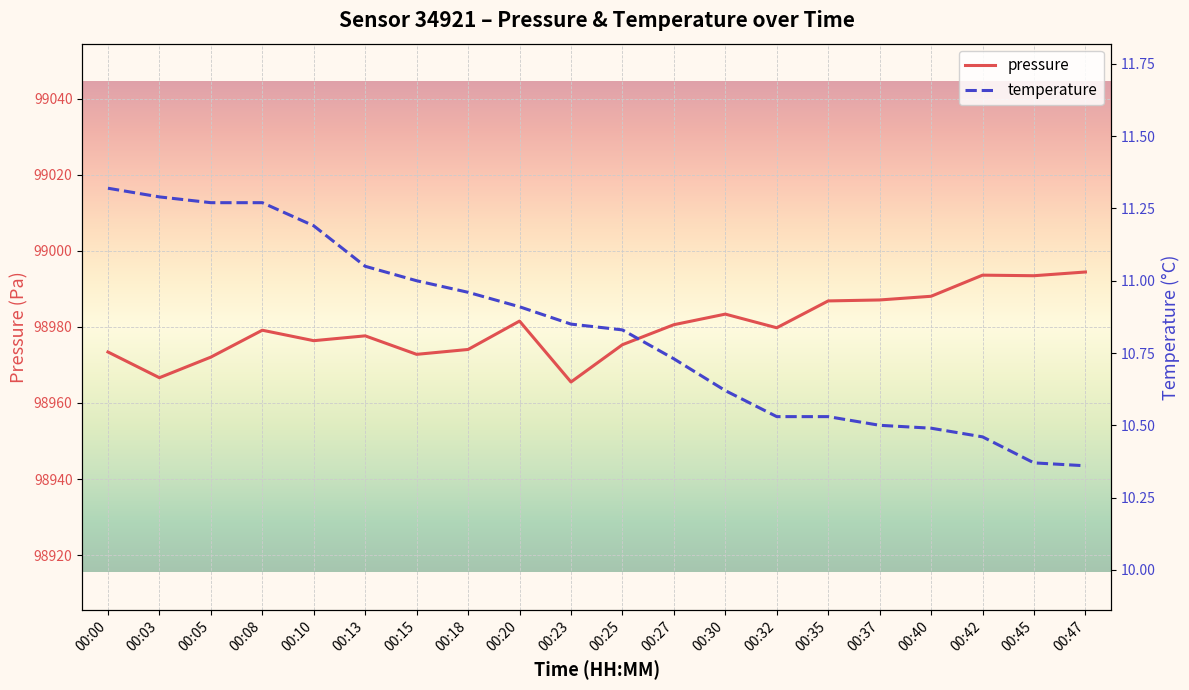

True or false: temperature and pressure cross at least once.

False